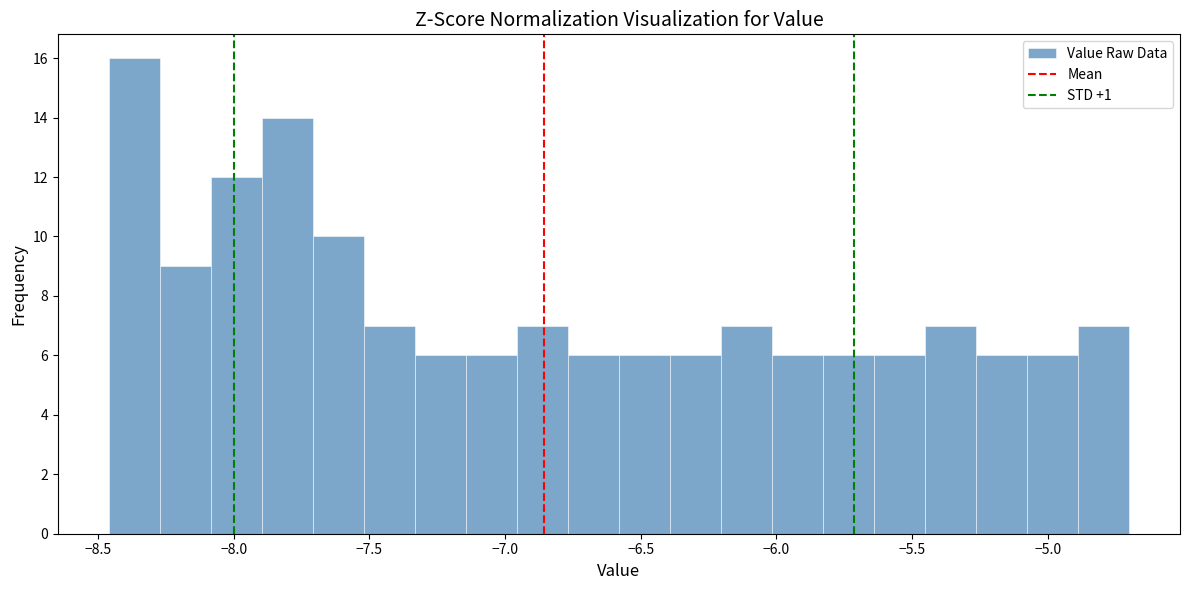

Read against the x-axis, roughly where is the centre of the tallest bar?

-8.35